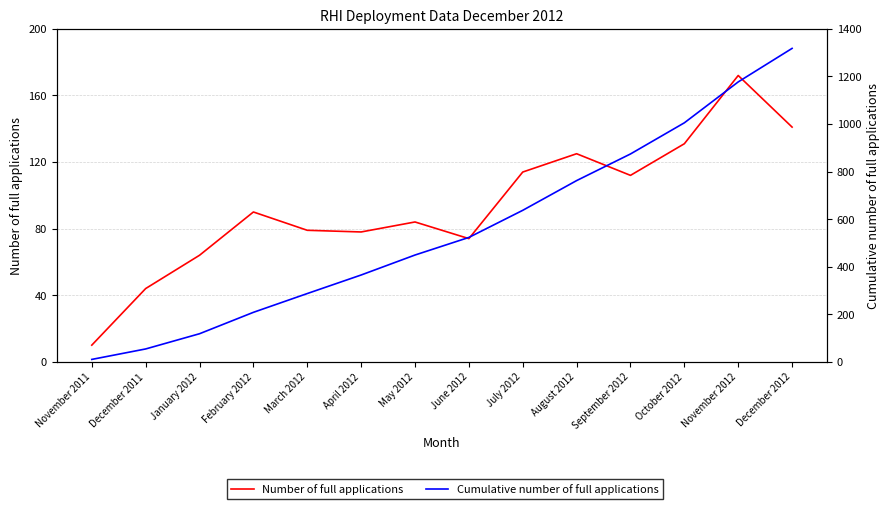

Which series has the largest total across all categories?

Cumulative number of full applications